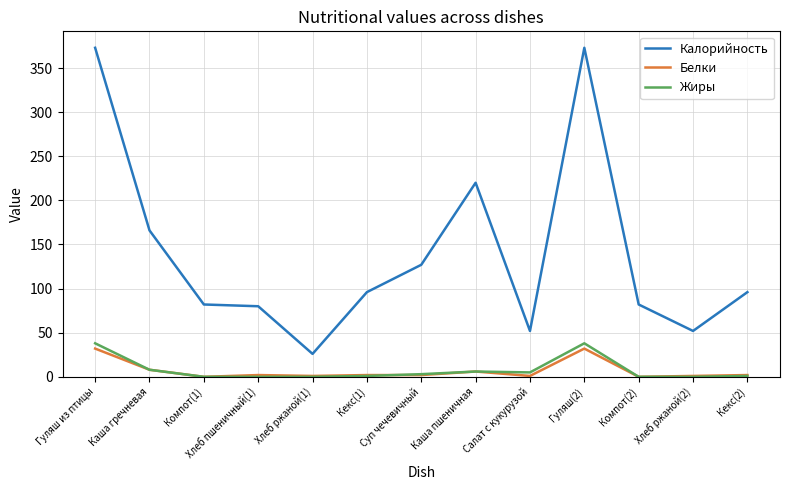

True or false: Жиры and Калорийность intersect in this chart.

False